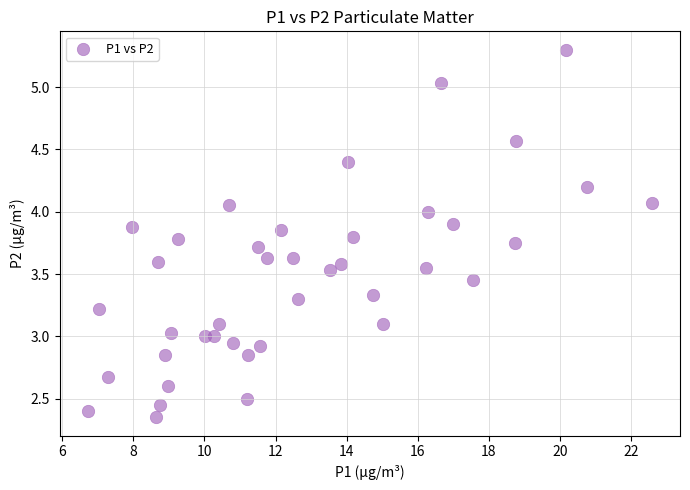

What is the range of X values (max minus min)?

15.9